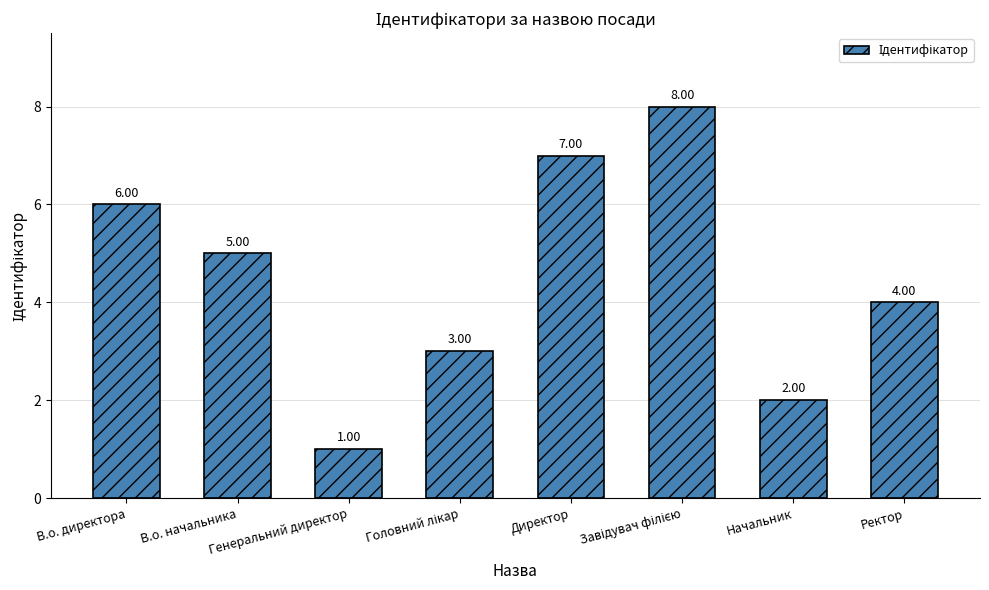

What is the difference between the maximum and second lowest values?

6